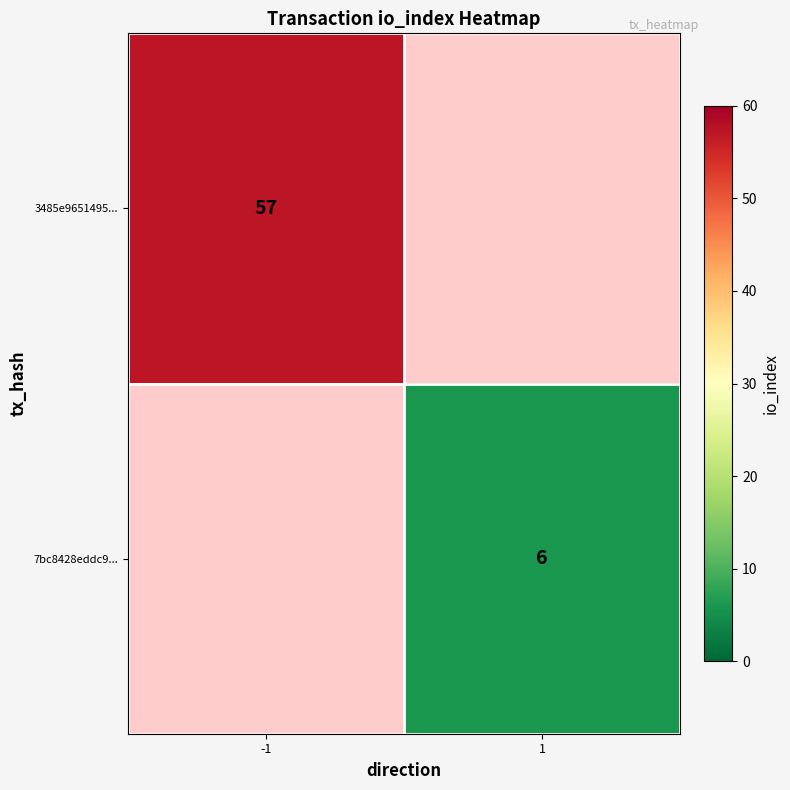

The 7bc8428eddc9... series shows 6 at 1. True or false?

True